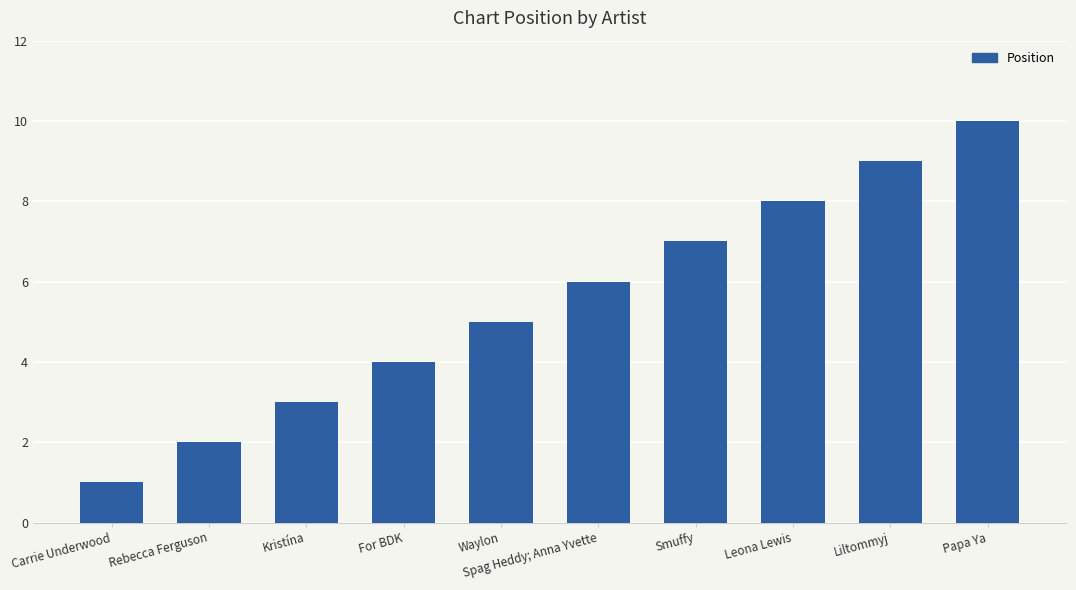

What is the greatest value displayed?

10